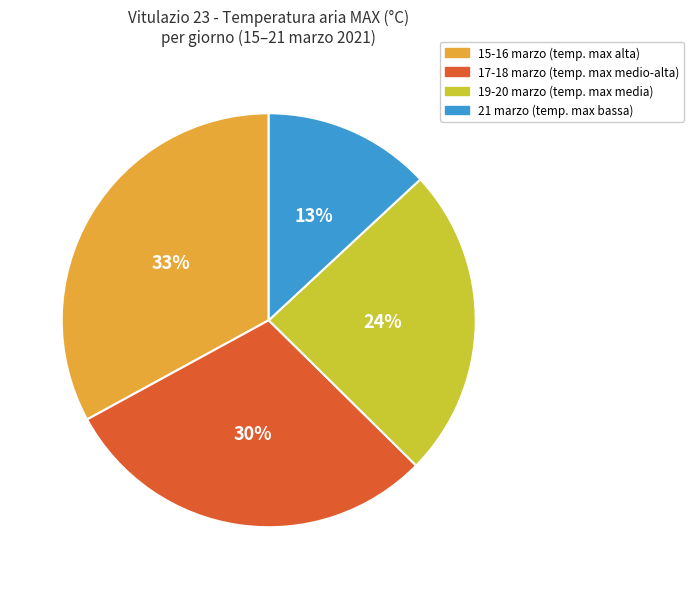

To the nearest percent, what is the average slice percentage?

25%